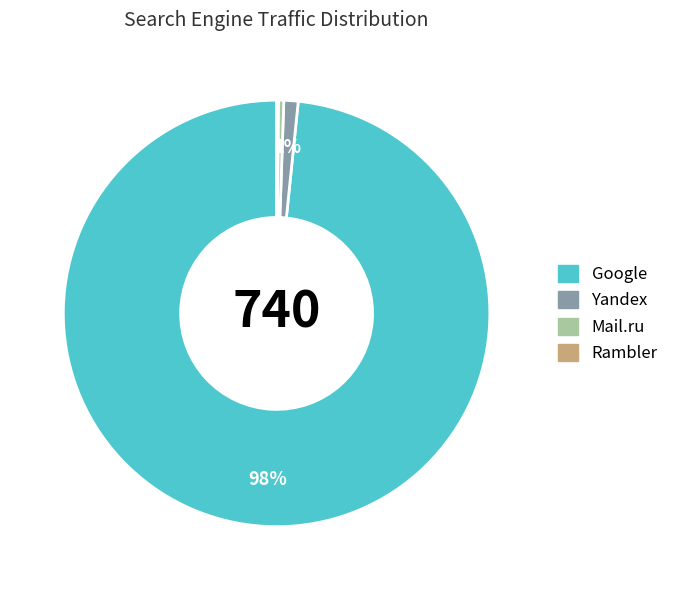

What is the largest slice in the pie chart?

Google